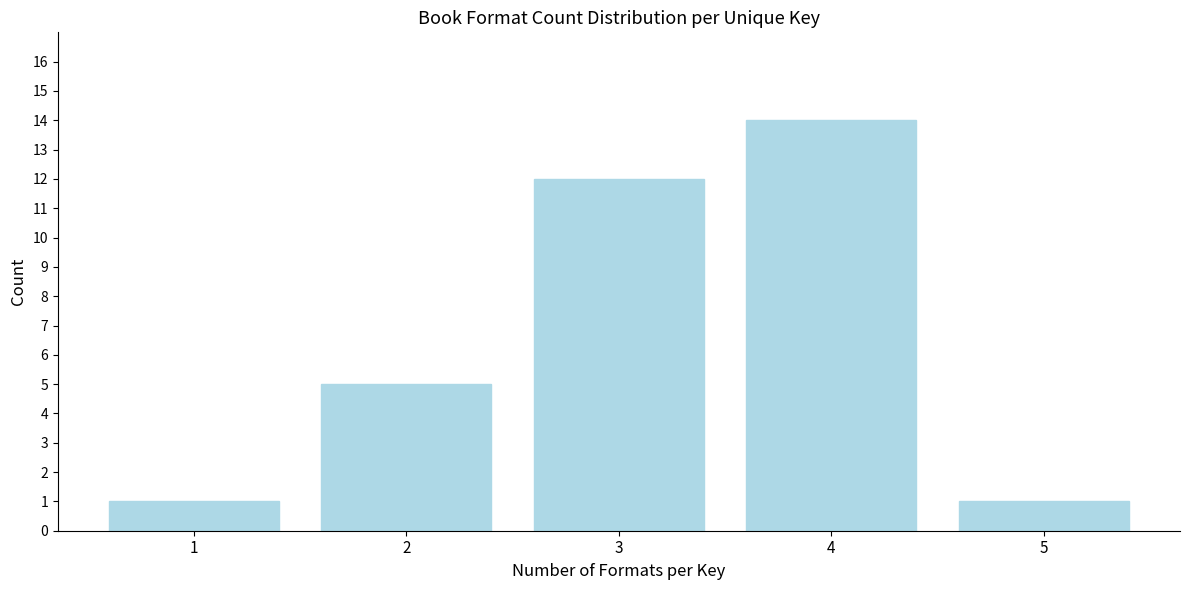

Reading left to right, extract all data points from this chart.

1	5	12	14	1